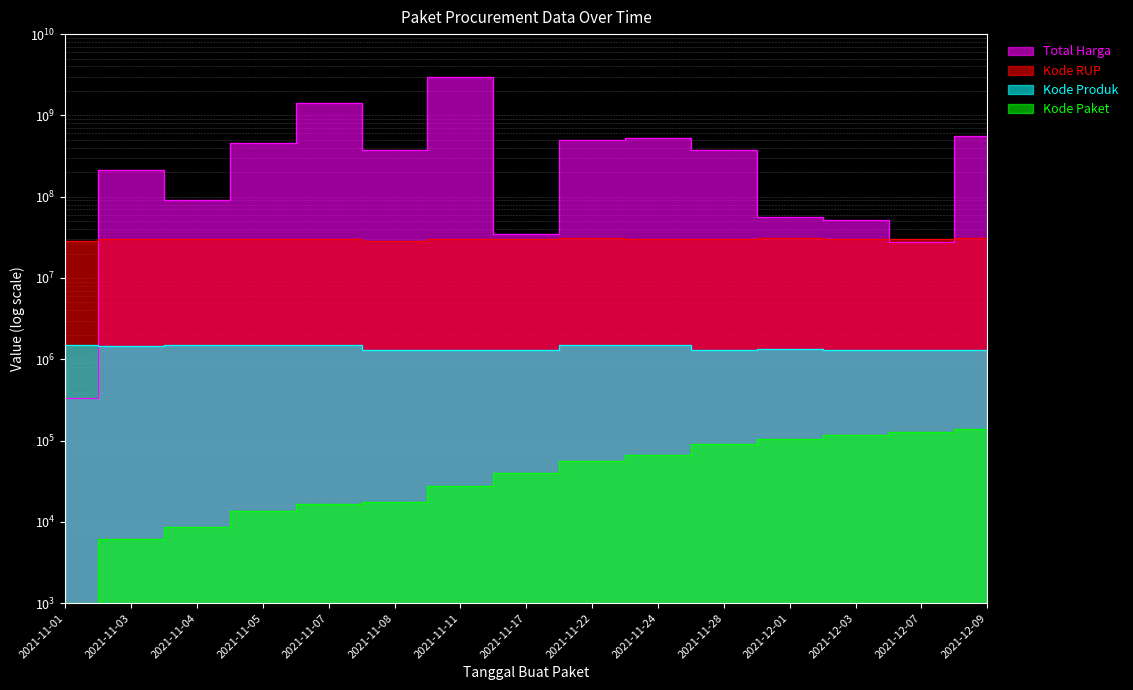

How many data points in Kode RUP are above 30363247?

7